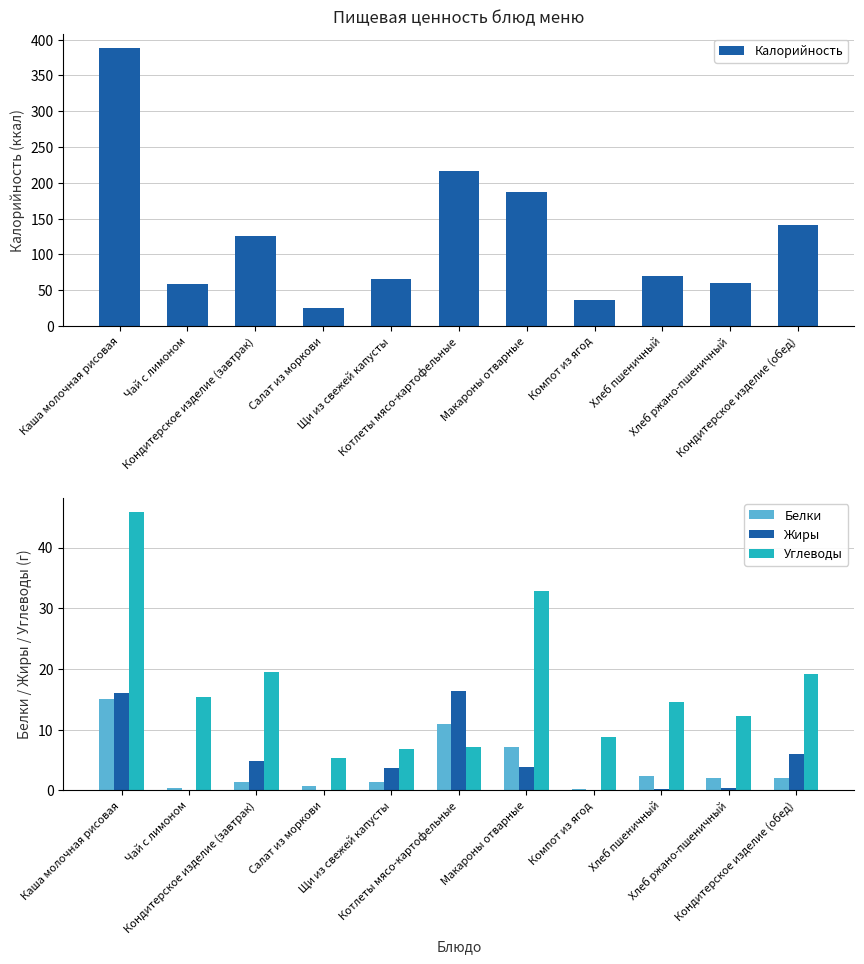

What position from the right is Щи из свежей капусты?

7